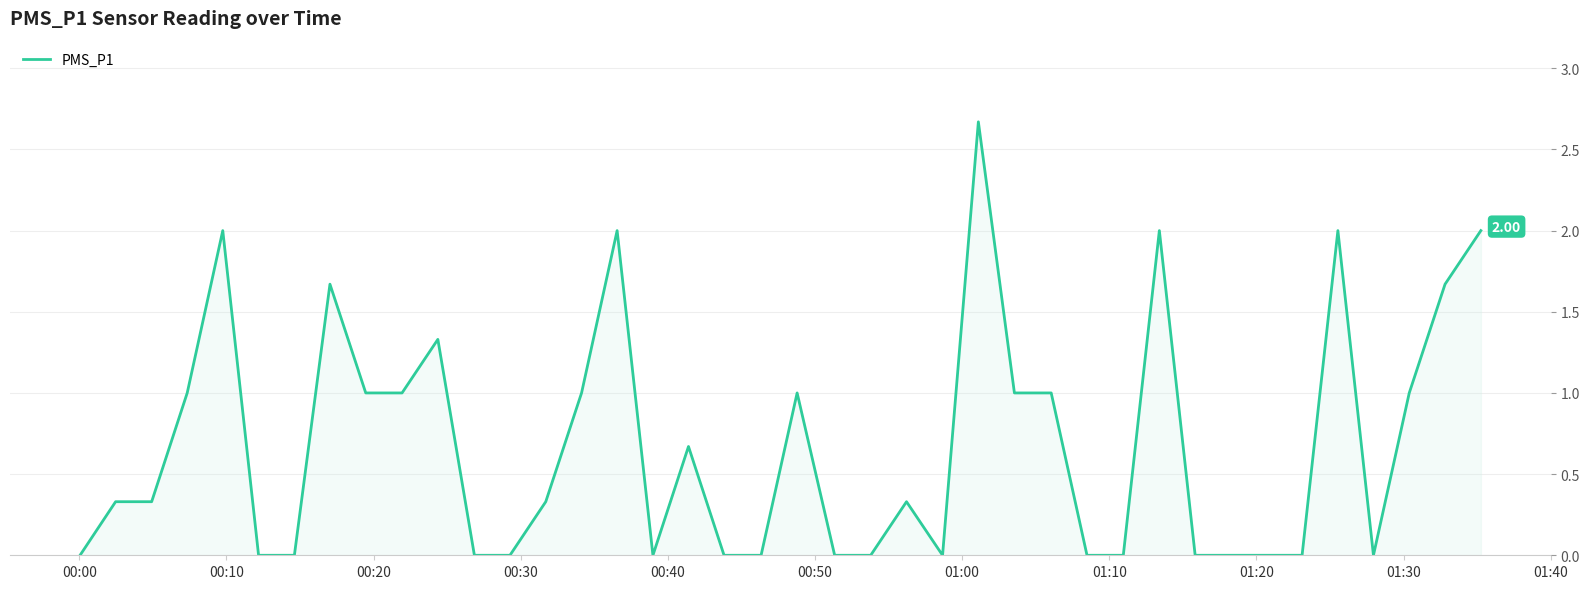

True or false: the data has more than 2 interior local peaks.

True